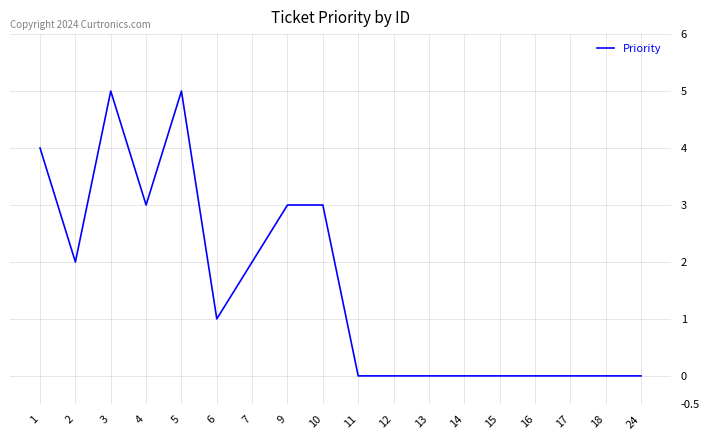

What is the change in value from 5 to 14?

-5